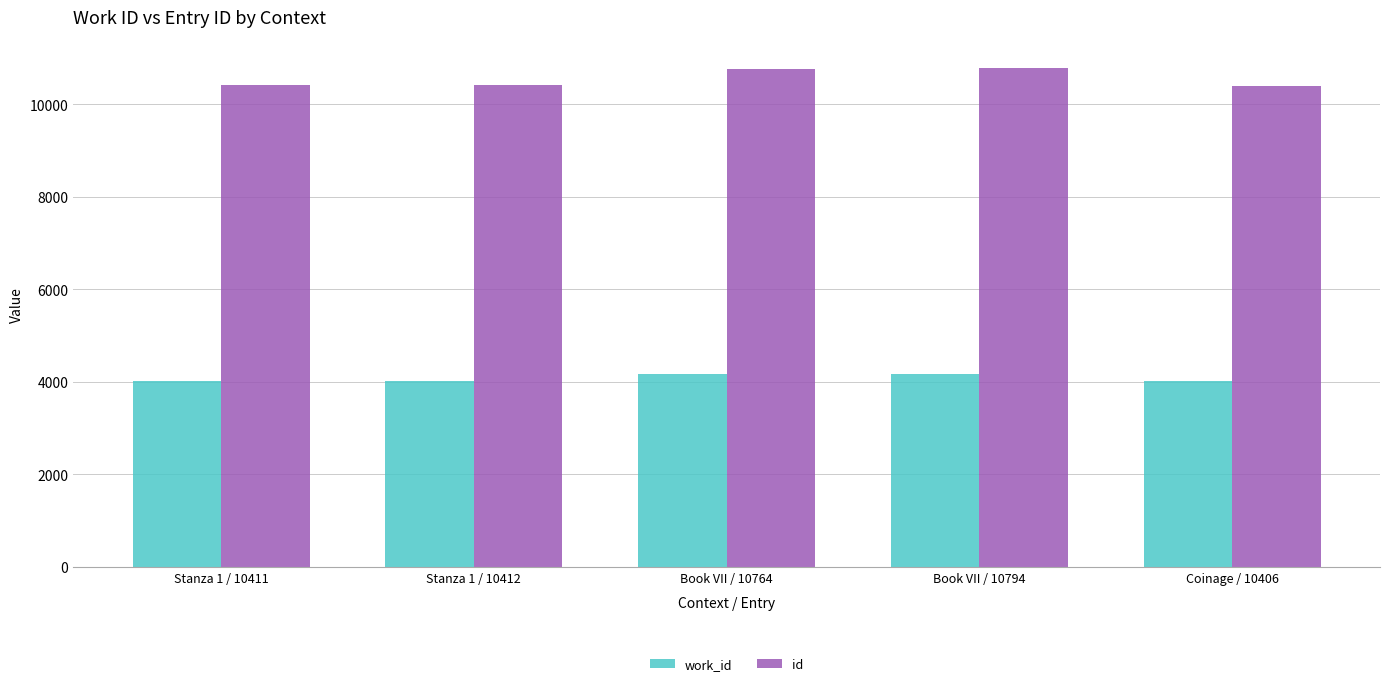

What is the maximum value shown in the chart?

10794